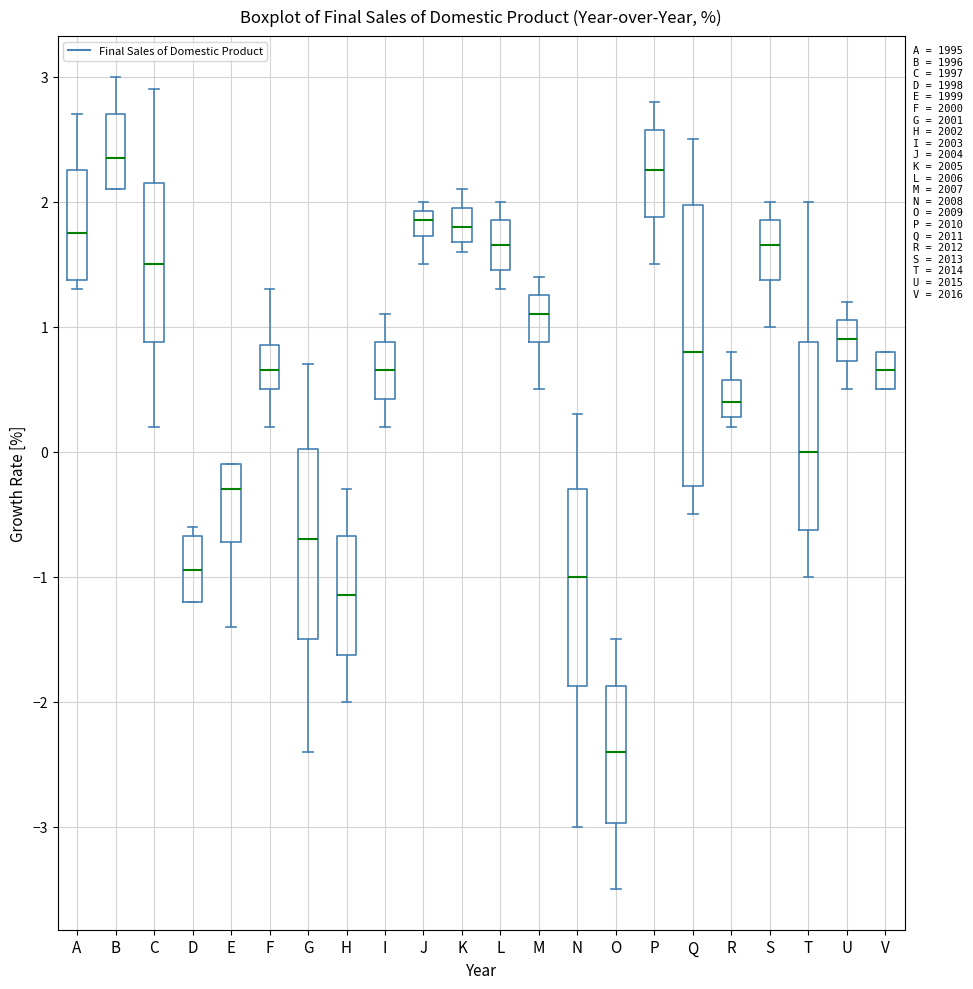

Comparing the boxes themselves (not the whiskers), which one is the tallest?

Q